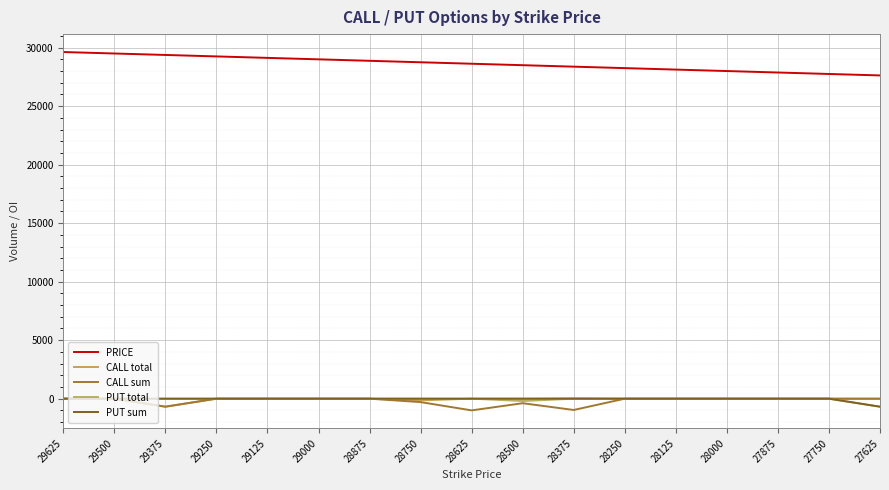

What are all the series names shown in the legend?

PRICE, CALL total, CALL sum, PUT total, PUT sum